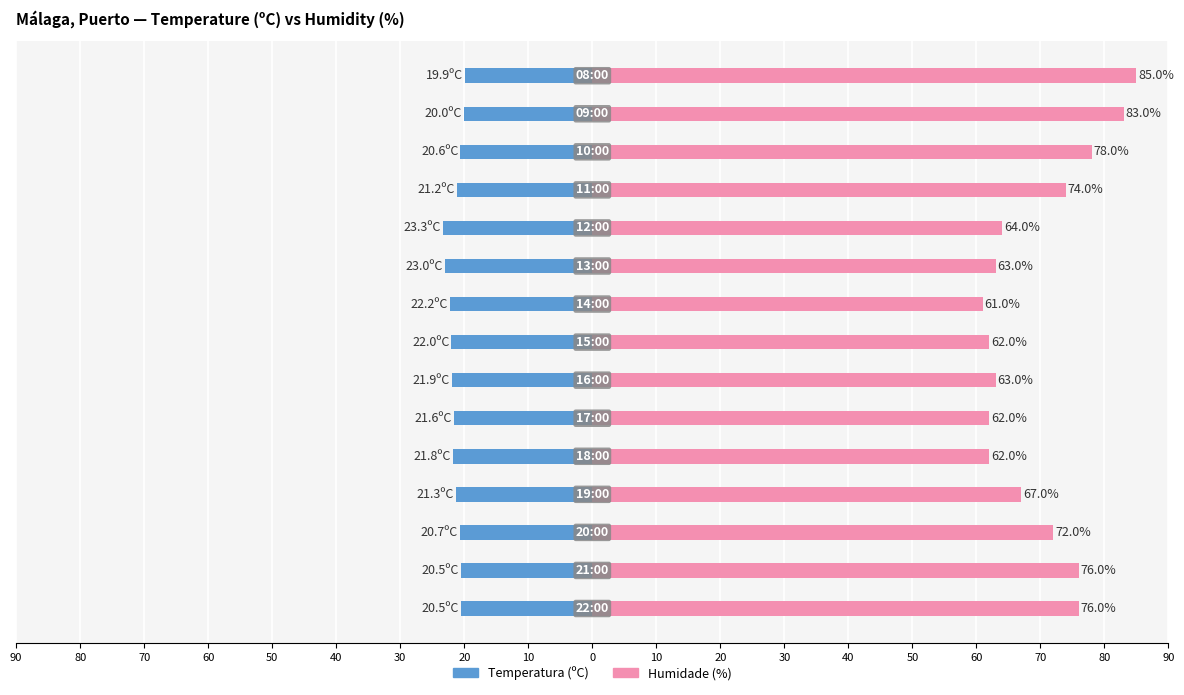

Are the bars grouped side by side (vs. stacked)?

Yes